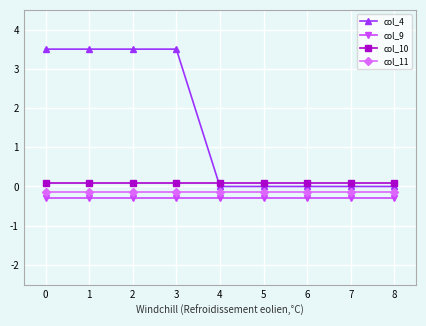

What is the highest value of the col_4 series?

3.5